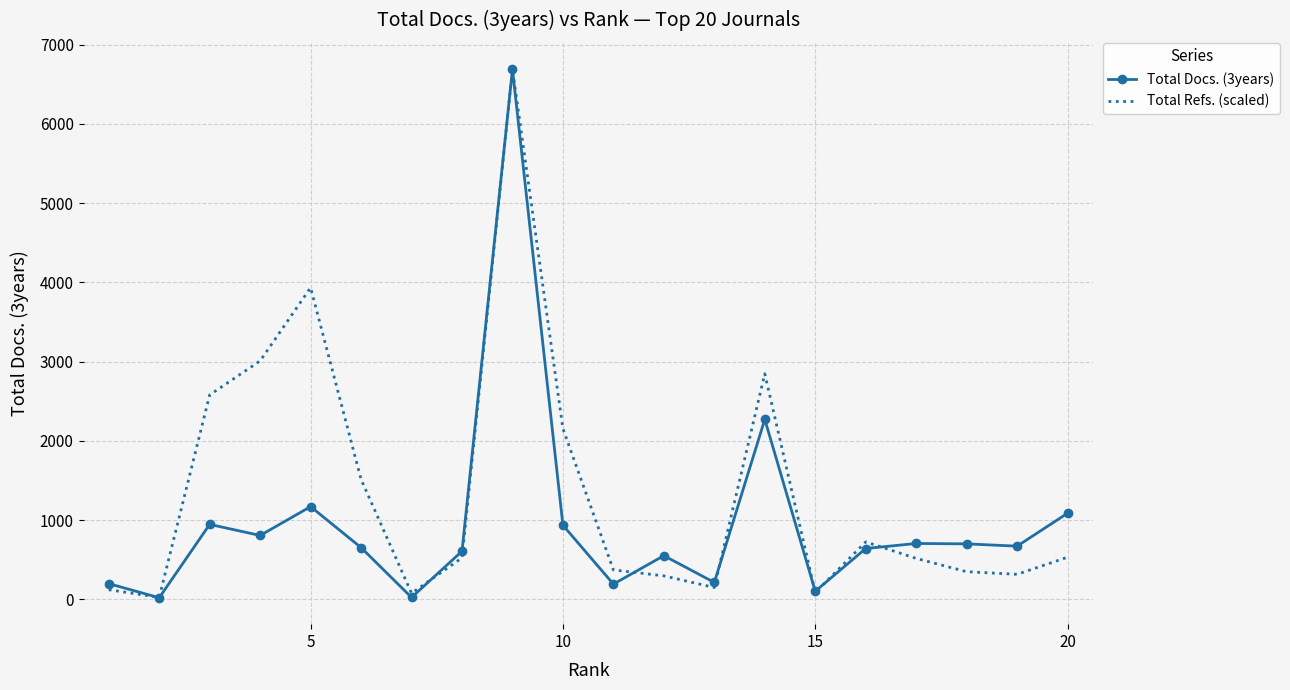

Rank the series by their average value, from highest to lowest.

Total Refs. (scaled), Total Docs. (3years)